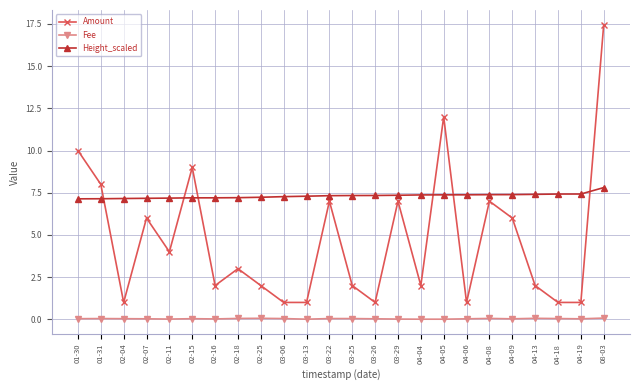

At how many categories does at least one series exceed 5?

24